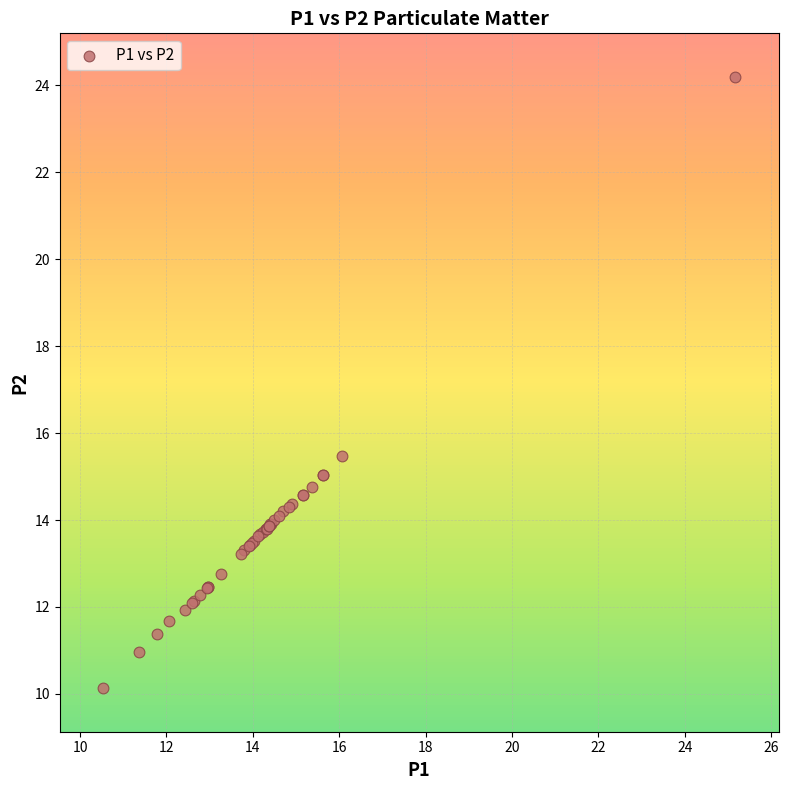

What Y value in the scatter plot is closest to 17?

15.5